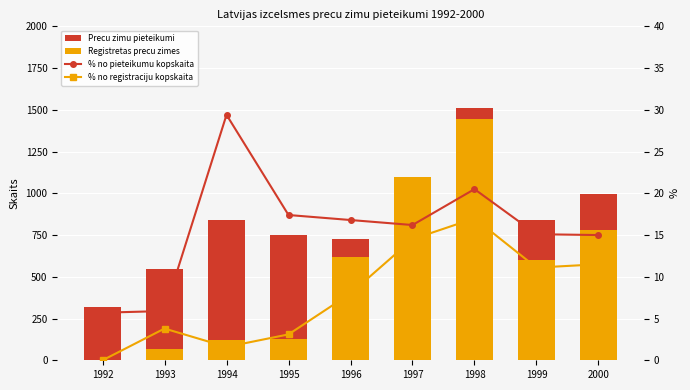

Reading left to right, extract all data points from this chart.

Precu zimu pieteikumi: 319.0	545.0	839.0	750.0	724.0	1031.0	1508.0	842.0	998.0
Registretas precu zimes: 0.0	69.0	119.0	126.0	619.0	1097.0	1445.0	602.0	780.0
% no pieteikumu kopskaita: 5.7	5.9	29.4	17.4	16.8	16.2	20.5	15.1	15.0
% no registraciju kopskaita: 0.0	3.8	1.6	3.1	8.0	14.5	17.0	11.1	11.5